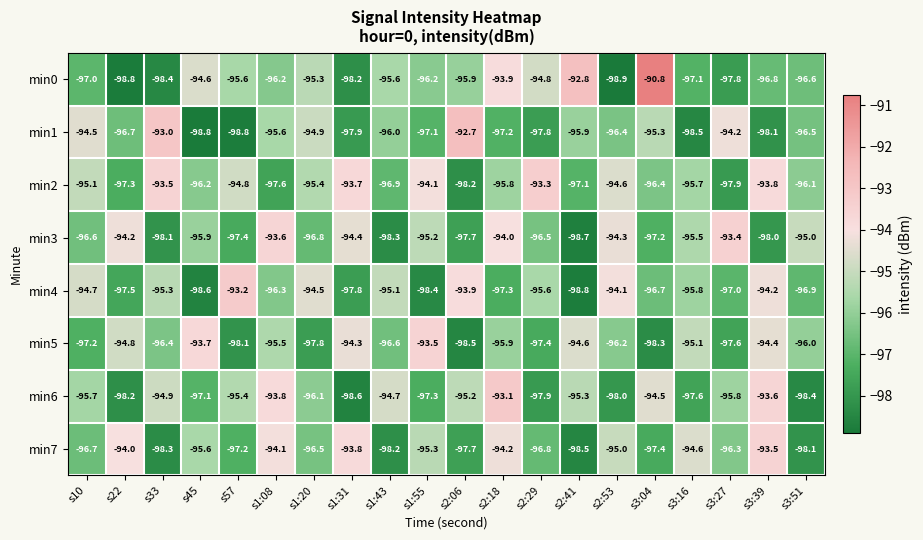

How many categories are shown in the chart?

20